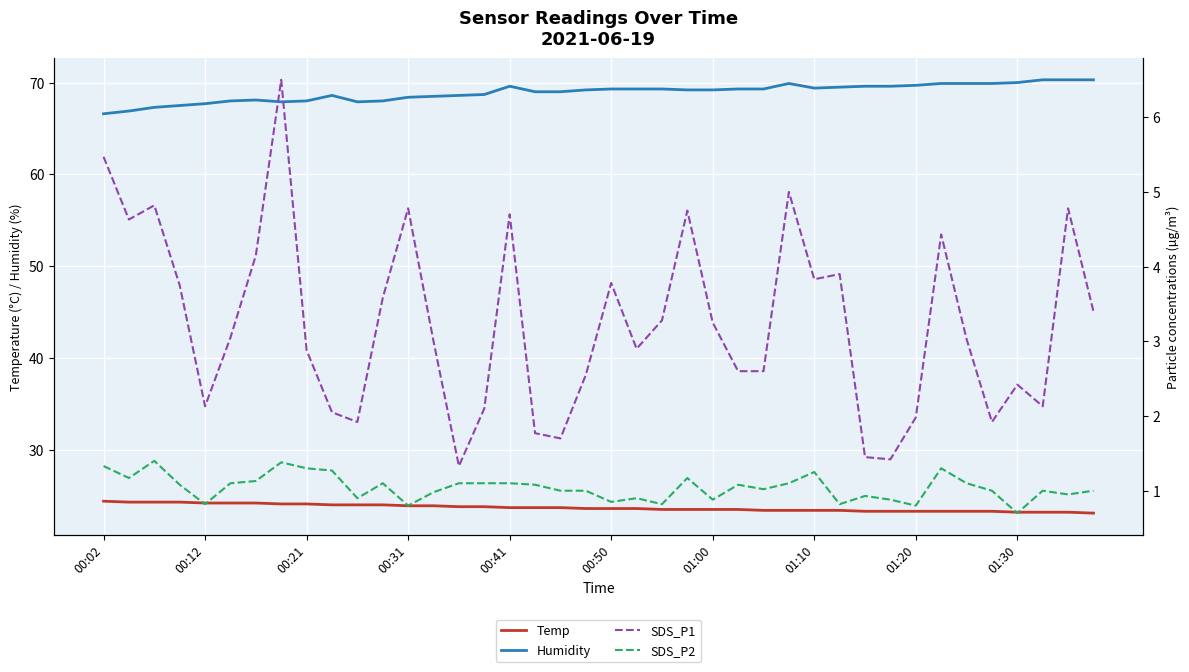

What position from the right is 33?

7